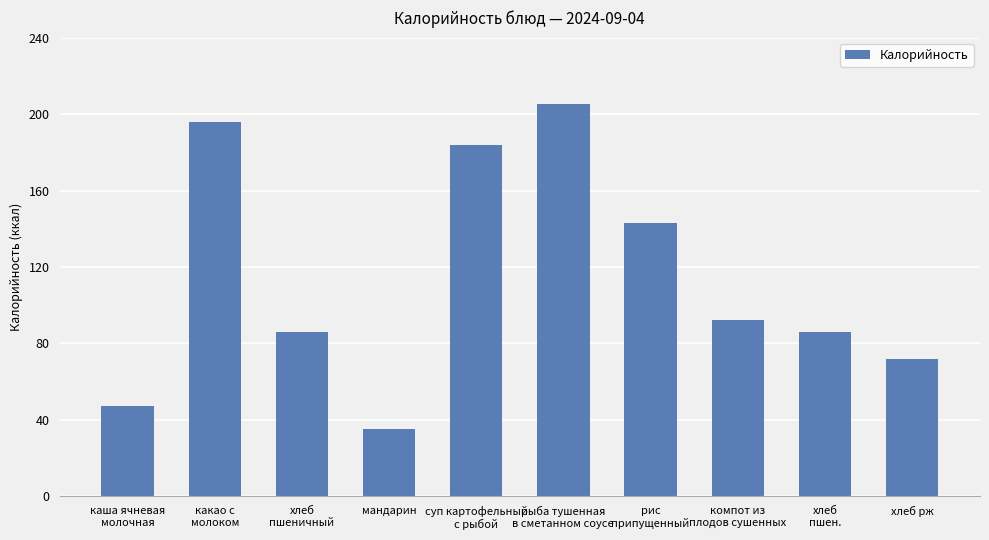

What is the value of the 2nd bar from the left?

196